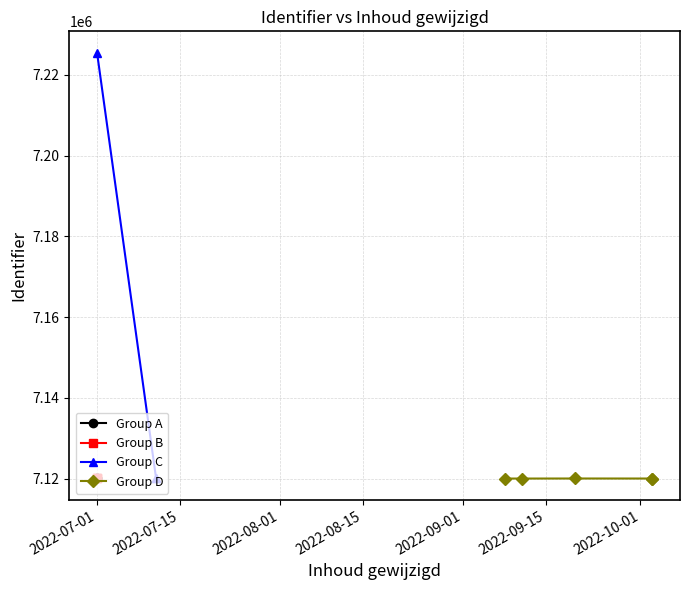

Which category has the lowest value across all series?

2022-09-11